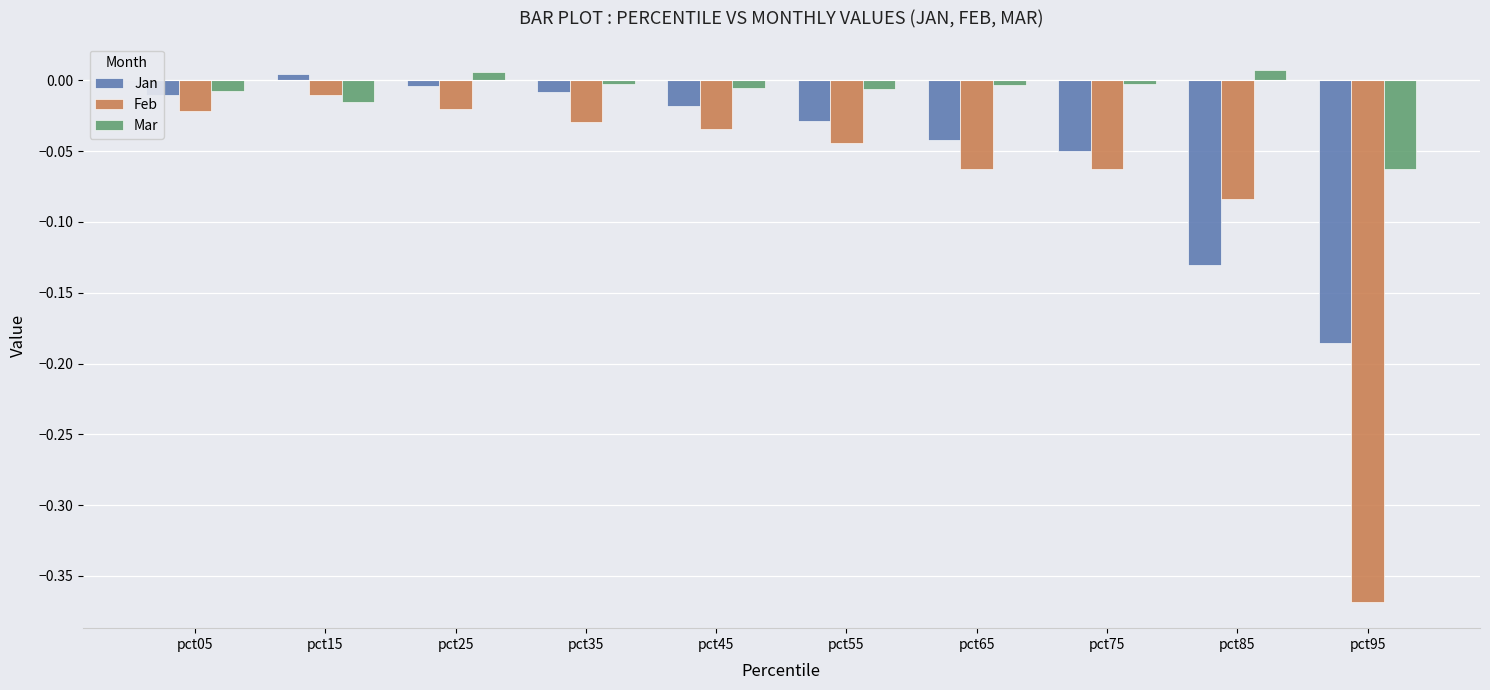

Which category has the highest value in the Jan series?

pct15